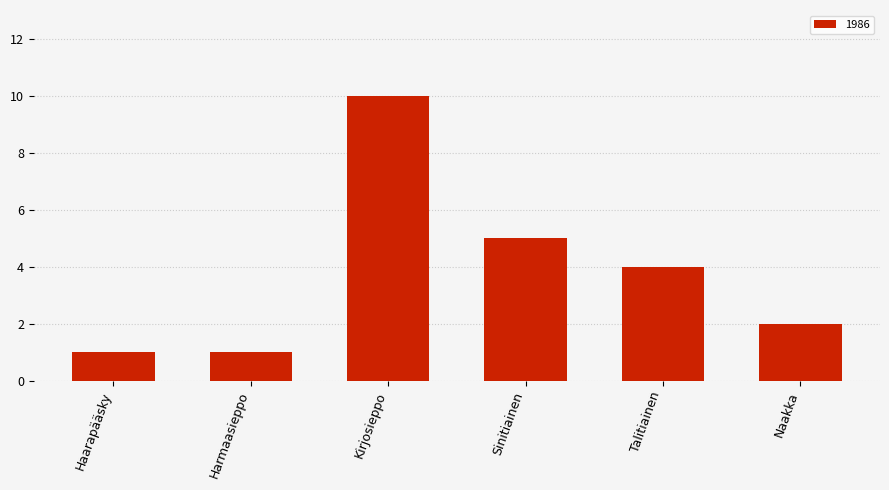

How many data points are less than 4?

3